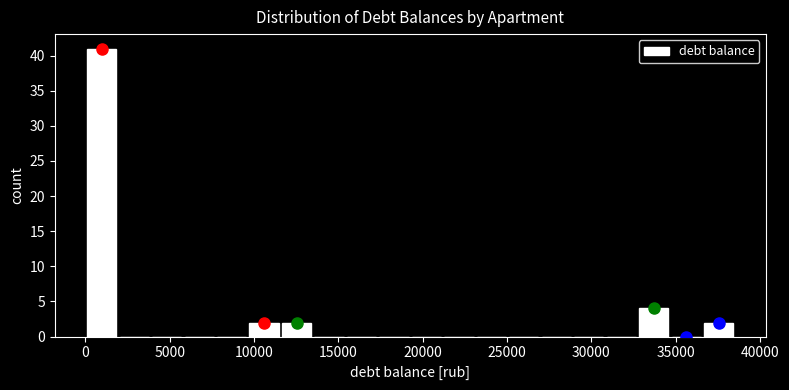

Read against the x-axis, roughly where is the centre of the tallest bar?

1000